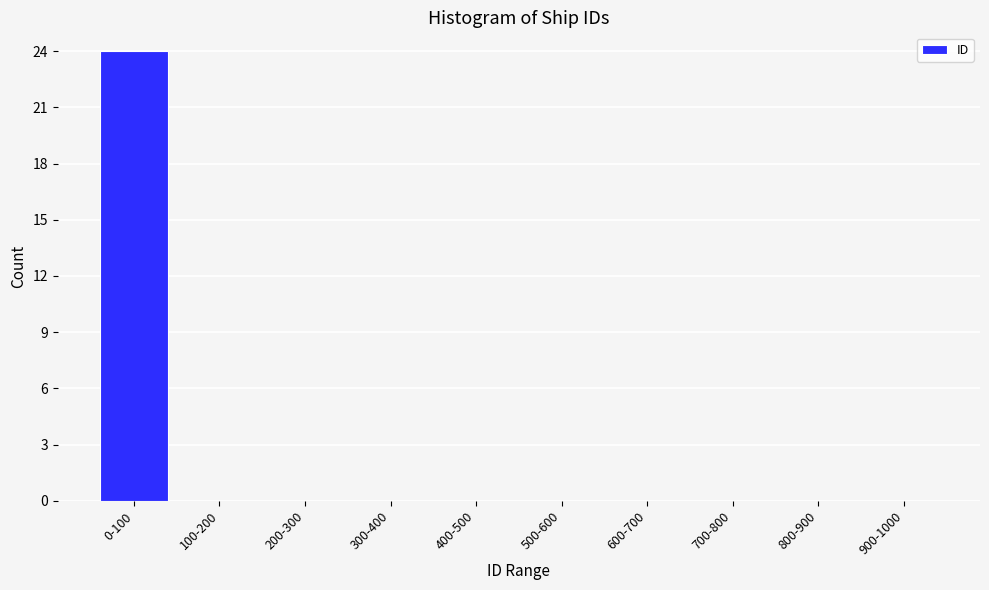

Reading left to right, what are all the values shown in this chart?

0-100=24	100-200=0	200-300=0	300-400=0	400-500=0	500-600=0	600-700=0	700-800=0	800-900=0	900-1000=0